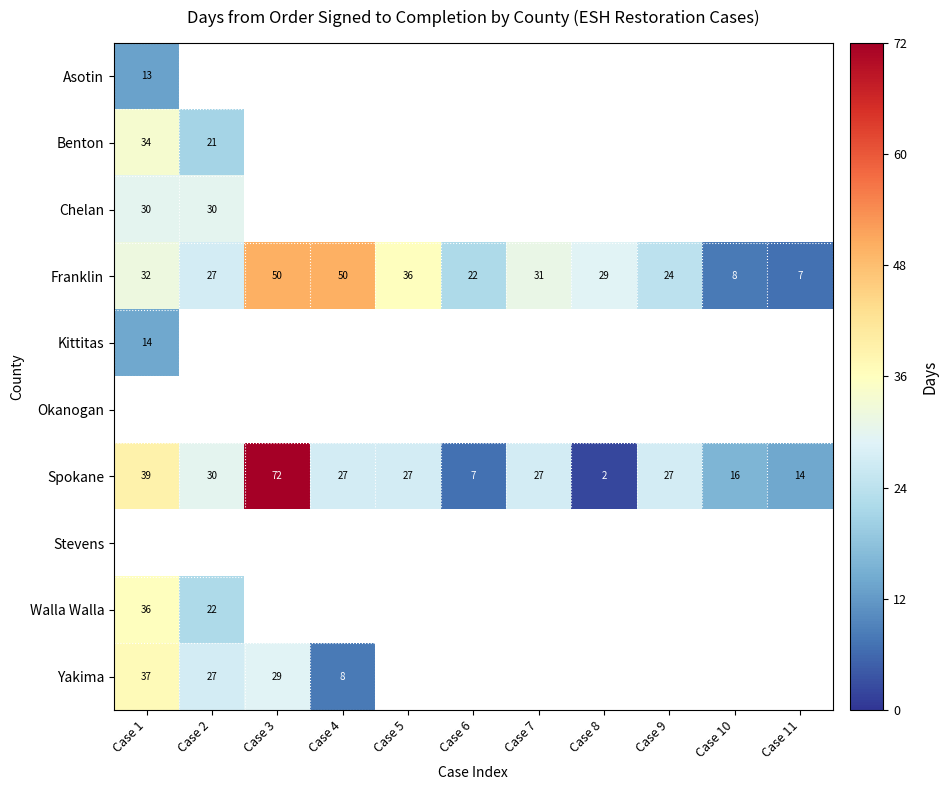

The Spokane series shows 27.0 at Case 5. True or false?

True